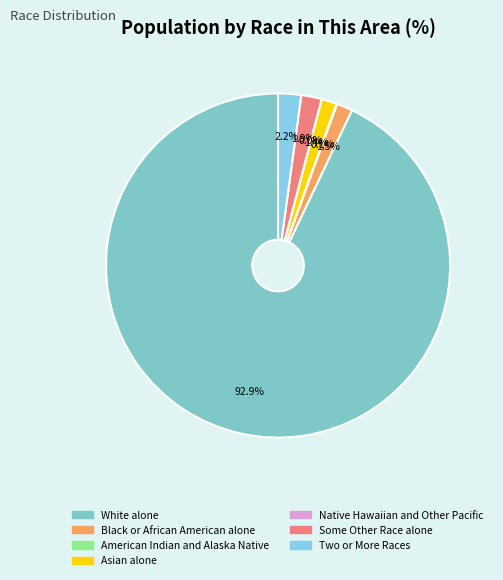

What is the largest slice in the pie chart?

White alone